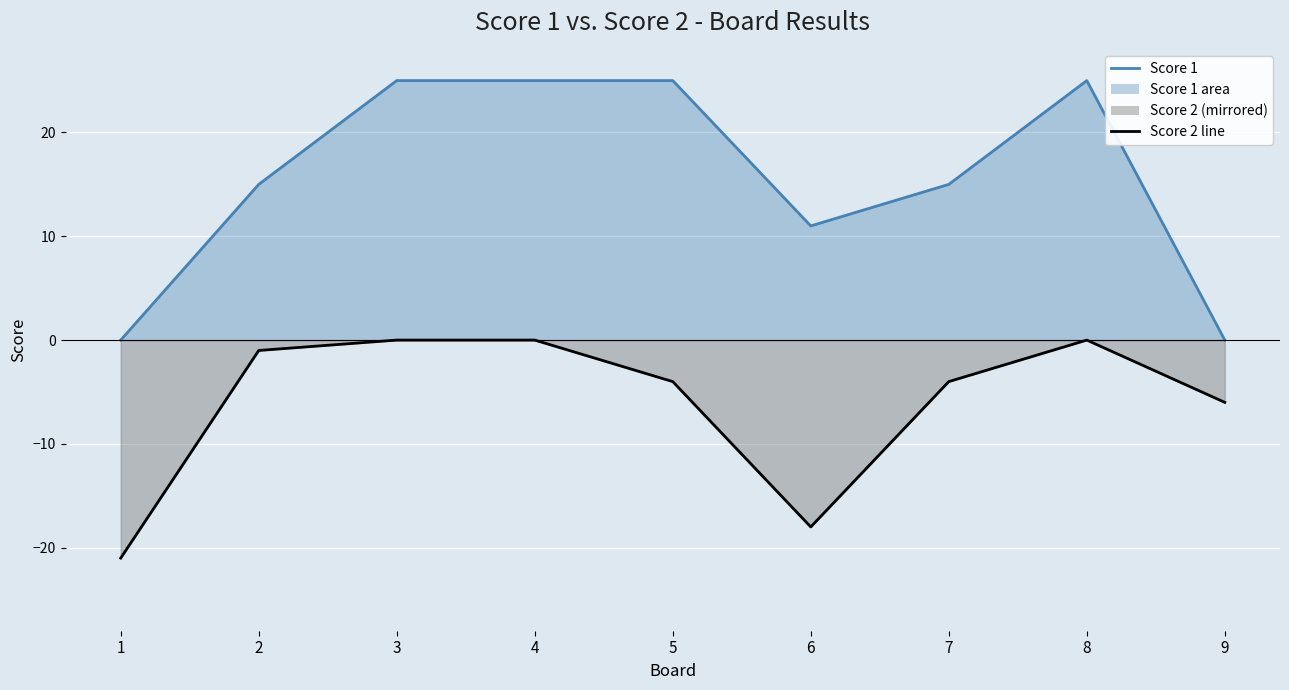

Rank the categories by Score 1 value from lowest to highest.

1, 9, 6, 2, 7, 3, 4, 5, 8